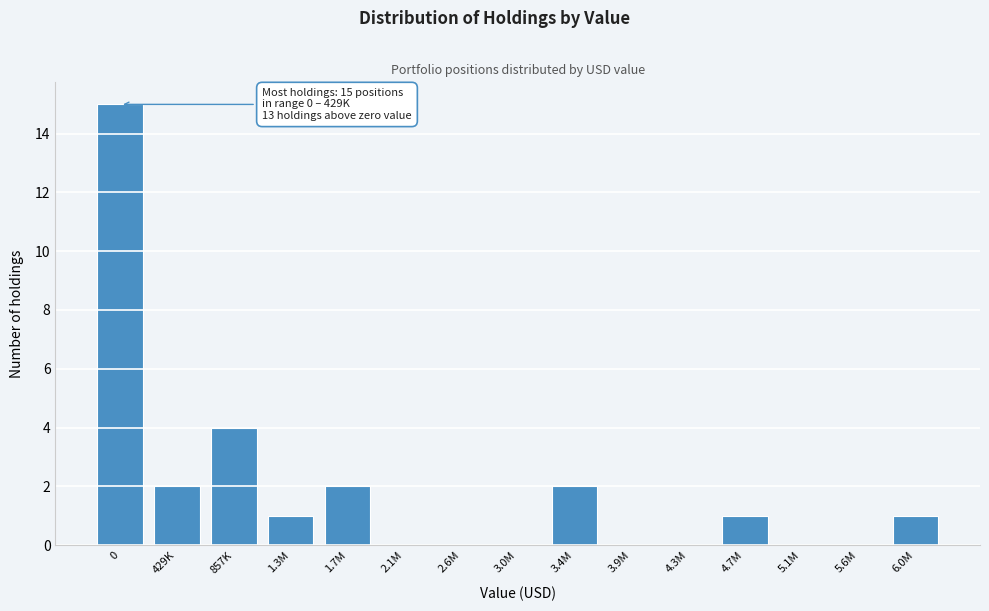

Reading right to left, transcribe all the data shown in this chart.

6.0M=1	5.6M=0	5.1M=0	4.7M=1	4.3M=0	3.9M=0	3.4M=2	3.0M=0	2.6M=0	2.1M=0	1.7M=2	1.3M=1	857K=4	429K=2	0=15